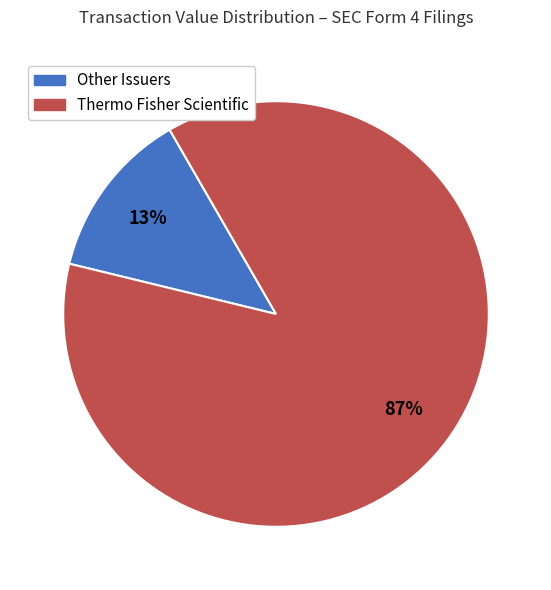

To the nearest percent, what is the average slice percentage?

50%